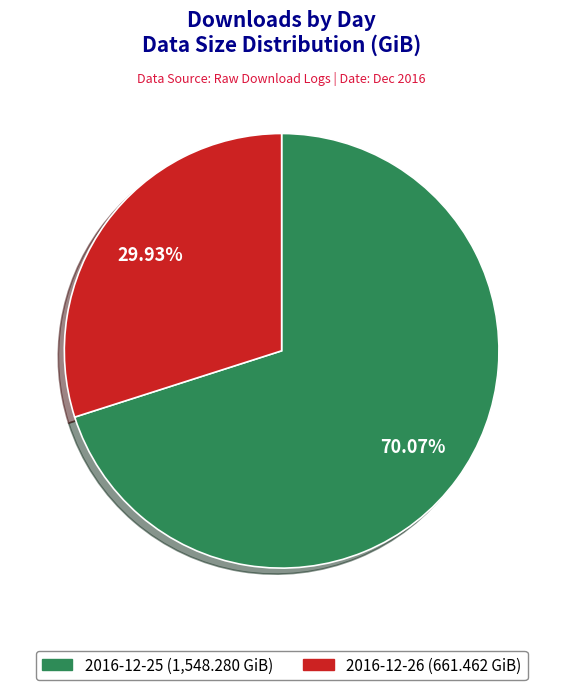

Is it true that 2016-12-26 is 44% of the pie?

False